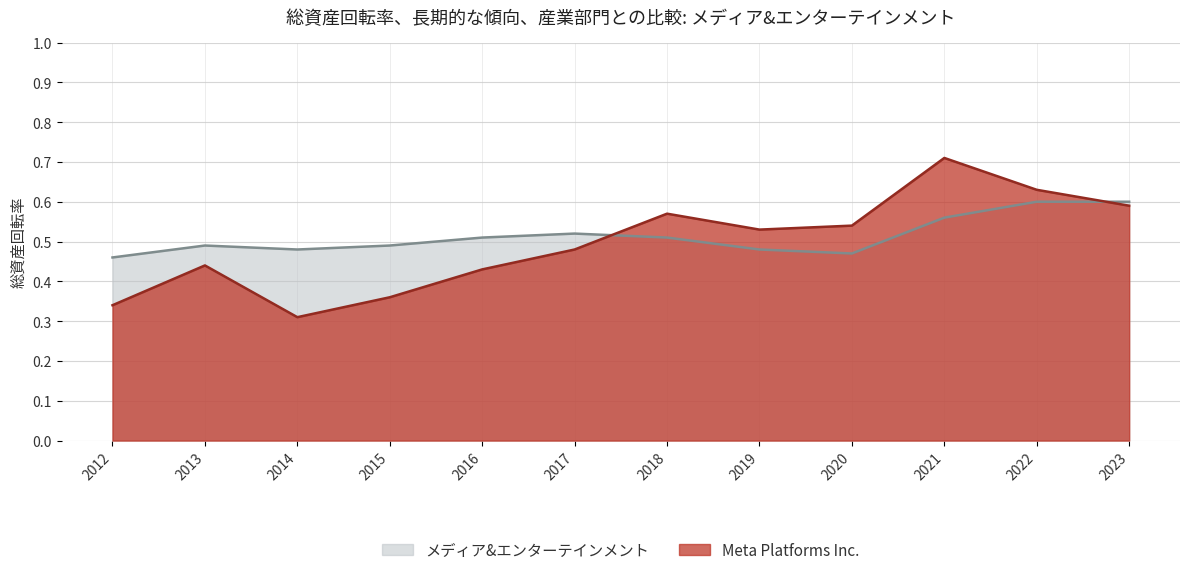

Which label corresponds to the smallest value in the chart?

2014